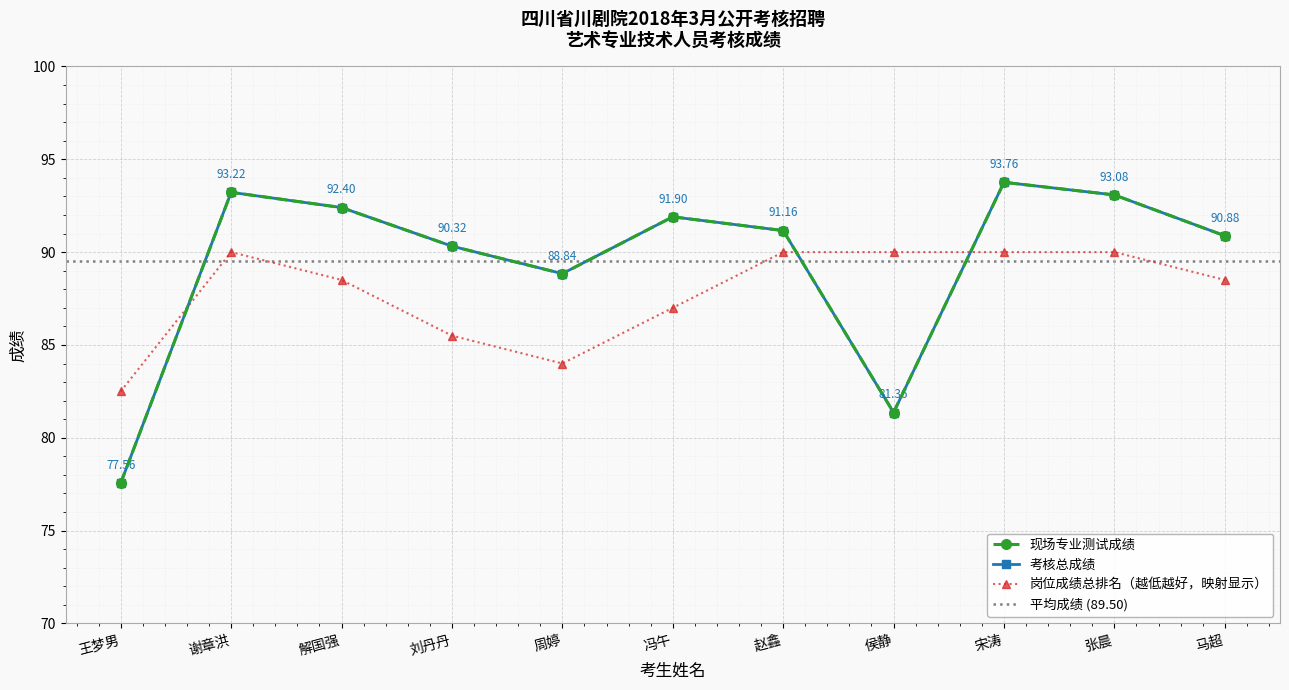

At which label does 现场专业测试成绩 reach its peak?

宋涛